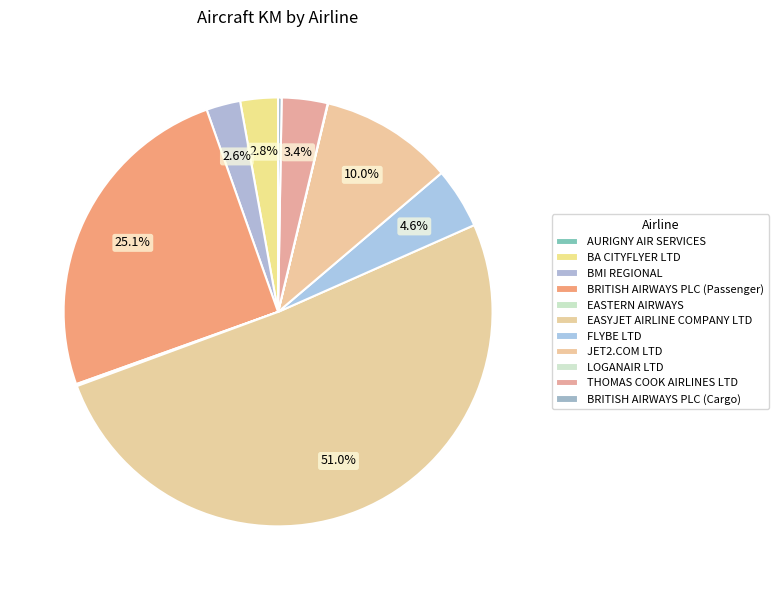

What is the change in value from BA CITYFLYER LTD to EASYJET AIRLINE COMPANY LTD?

+23431